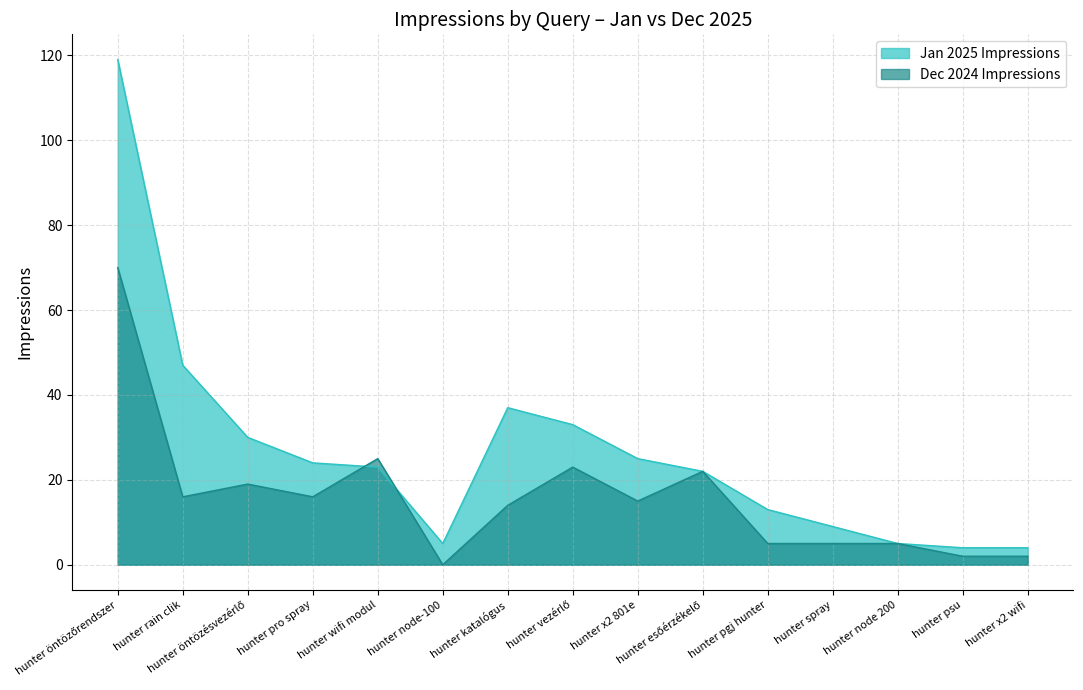

How many data points does each series have?

15